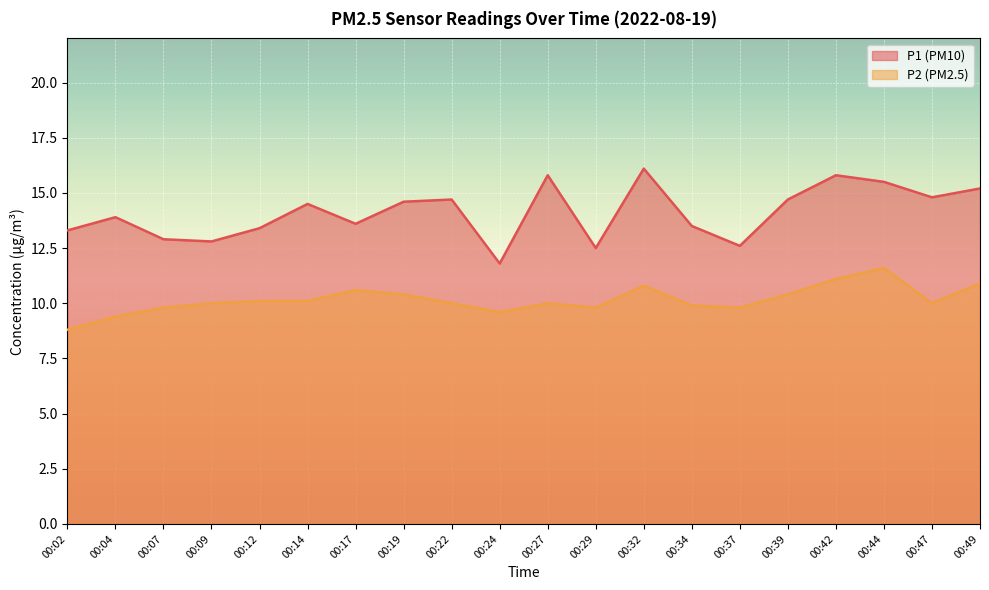

What is the value of the P2 point at the 8th from the left?

10.4